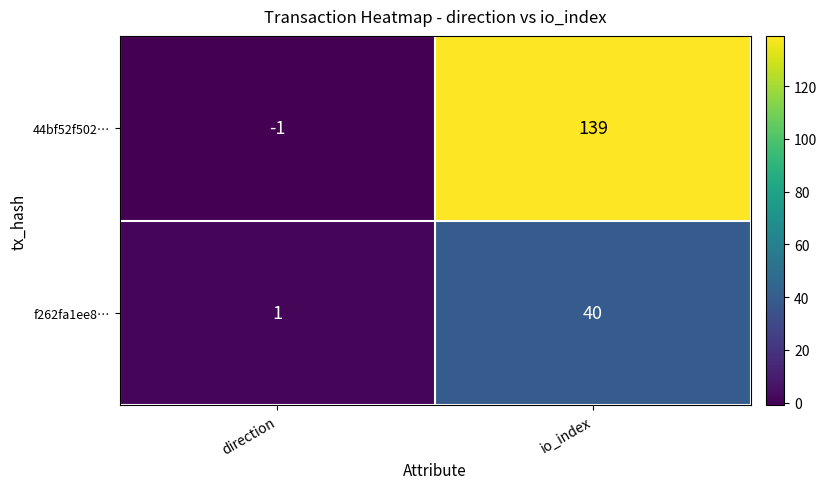

What is the sum of all f262fa1ee8… values?

41